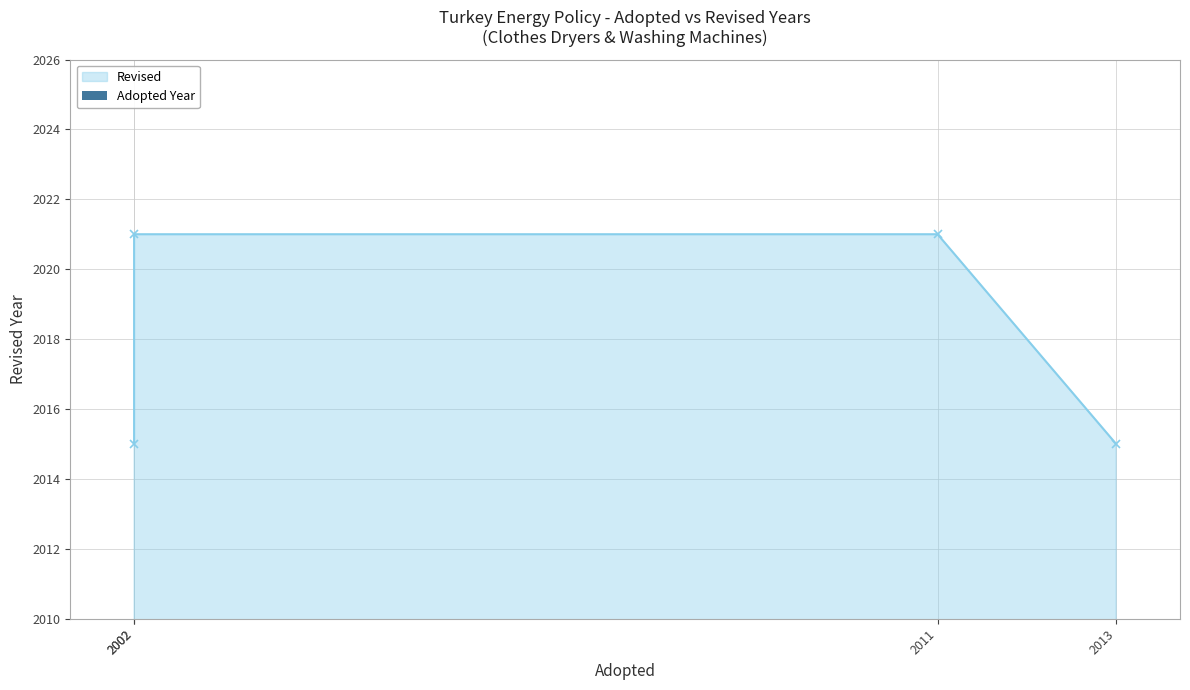

List the labels in order of value, largest first.

2002, 2011, 2002, 2013